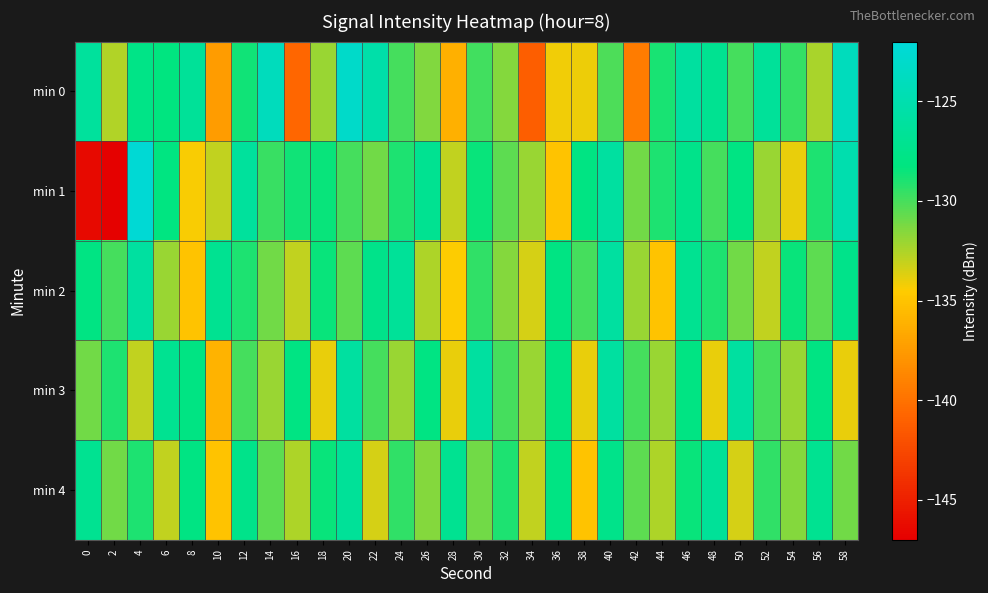

Rank the series at 12 from highest to lowest value.

min 1, min 4, min 0, min 2, min 3